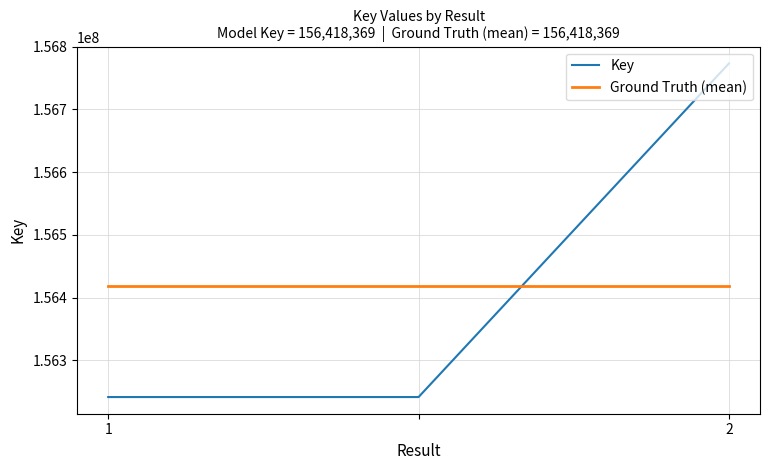

How many distinct data groups are displayed?

2